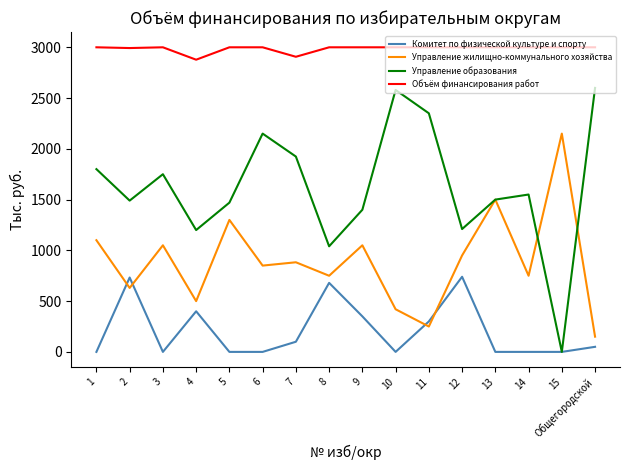

How many times do Комитет по физической культуре и спорту and Управление жилищно-коммунального хозяйства cross each other?

4